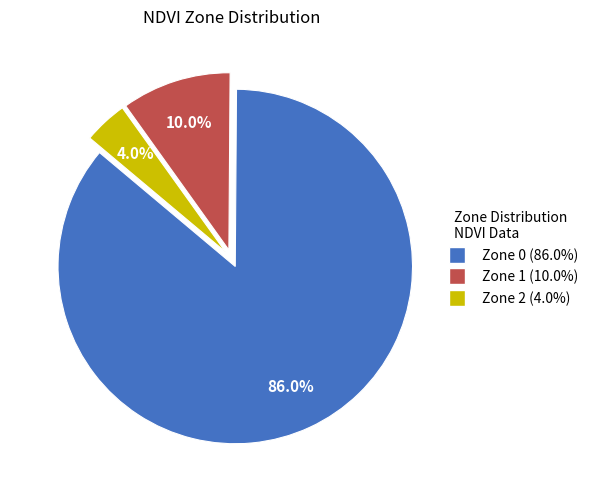

How many slices are in this pie chart?

3